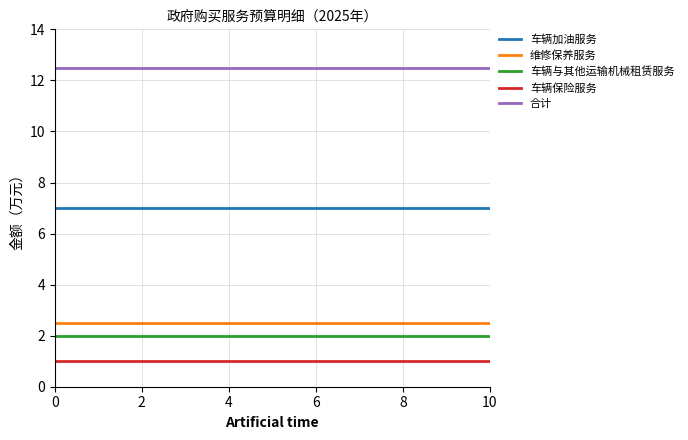

True or false: 维修保养服务 and 车辆加油服务 cross at least once.

False